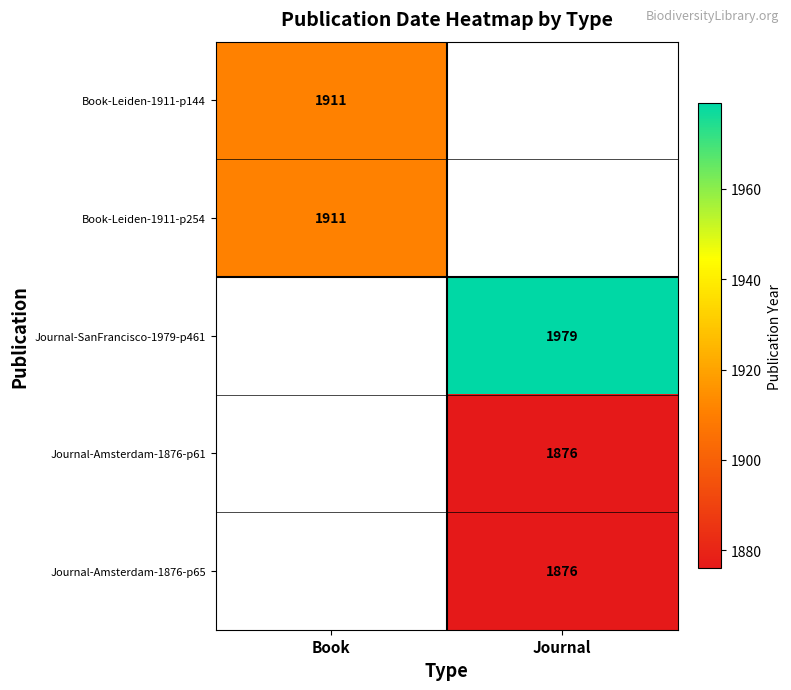

Which category has the highest value across all series?

Journal